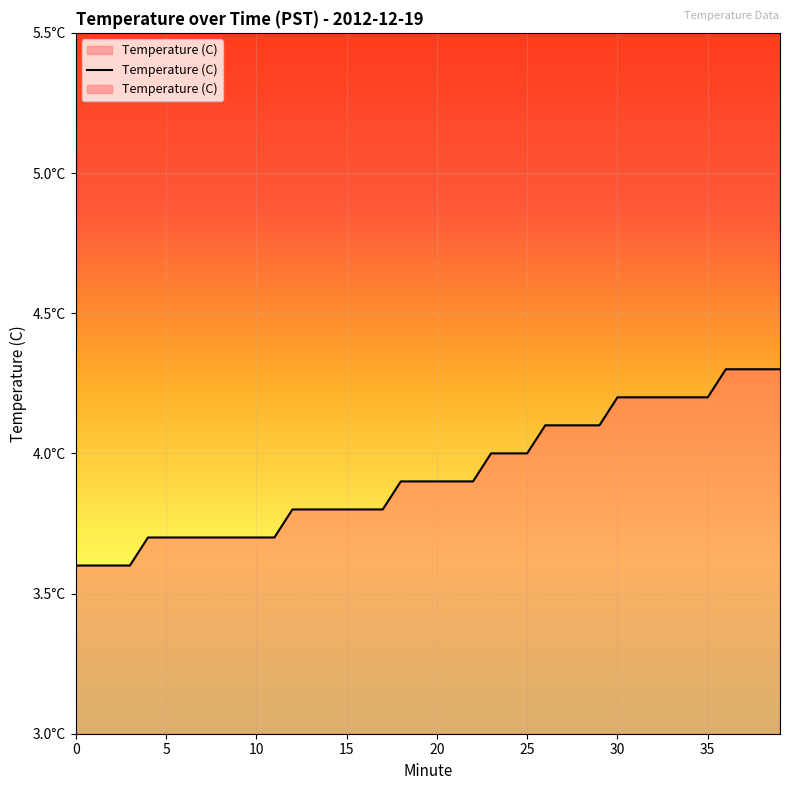

Reading left to right, transcribe all the data shown in this chart.

3.6	3.6	3.6	3.6	3.7	3.7	3.7	3.7	3.7	3.7	3.7	3.7	3.8	3.8	3.8	3.8	3.8	3.8	3.9	3.9	3.9	3.9	3.9	4.0	4.0	4.0	4.1	4.1	4.1	4.1	4.2	4.2	4.2	4.2	4.2	4.2	4.3	4.3	4.3	4.3